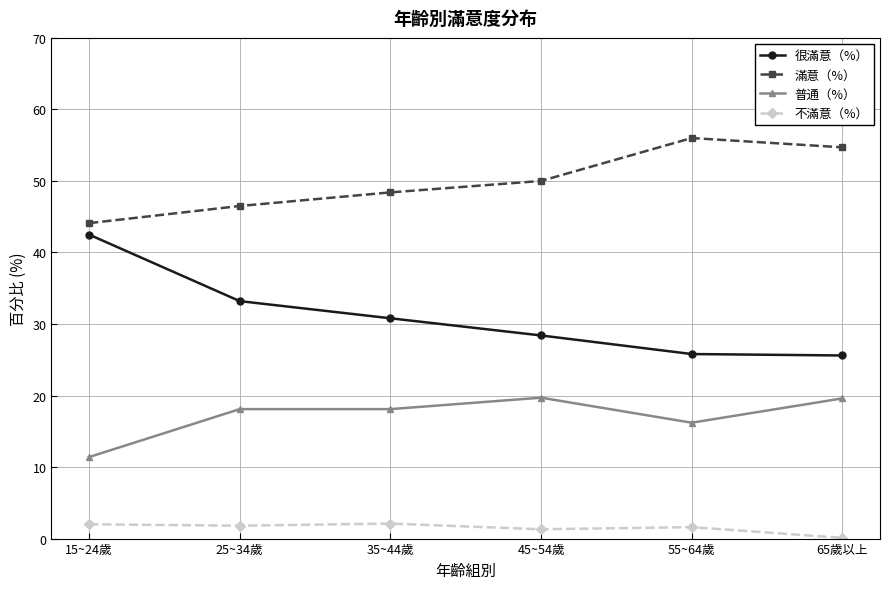

What is the spread (max minus min) of values at 65歲以上?

54.6